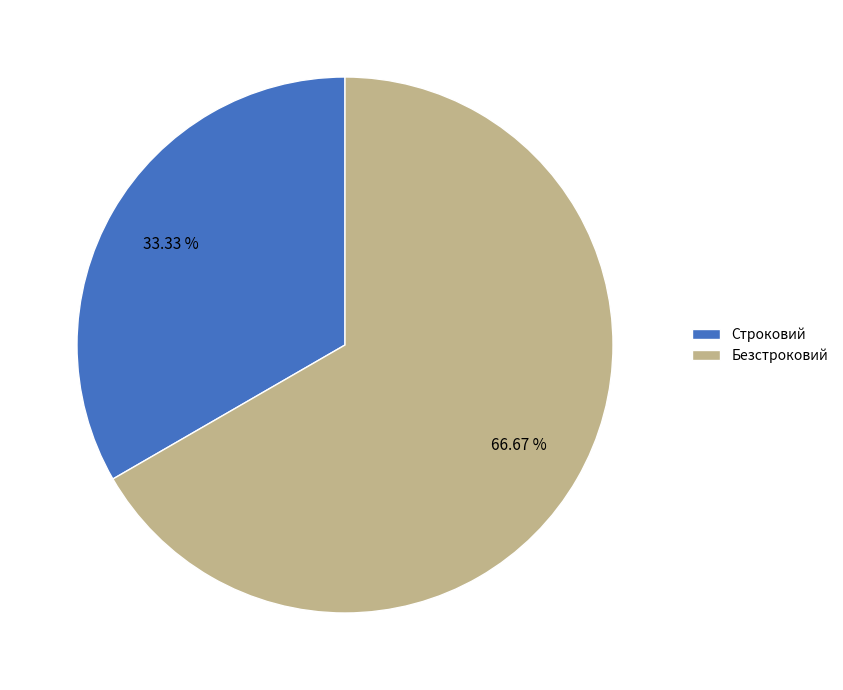

What percentage is NOT represented by Строковий?

66.7%